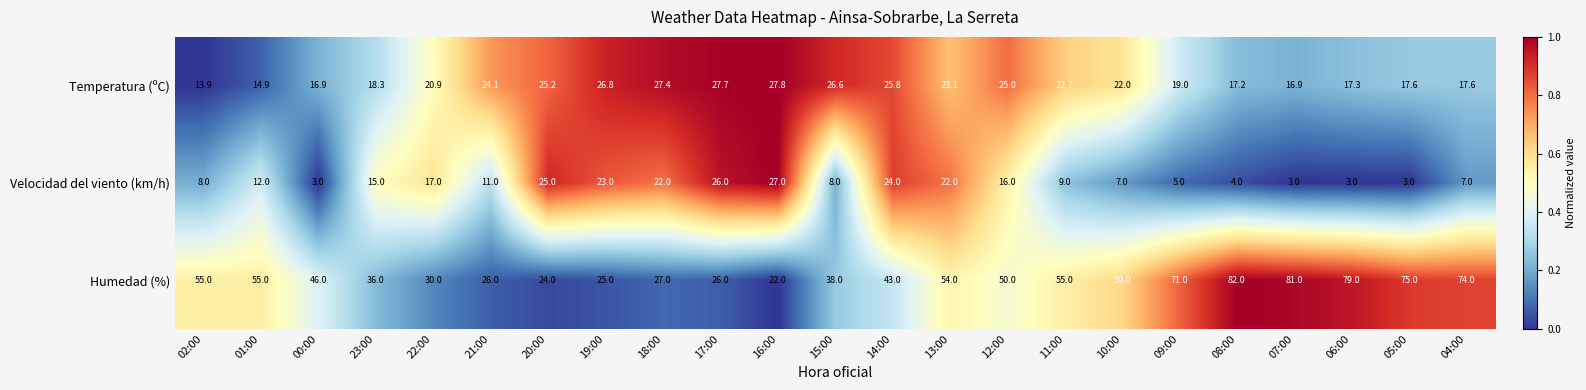

Rank the series by their maximum value, from highest to lowest.

Humedad (%), Temperatura (ºC), Velocidad del viento (km/h)